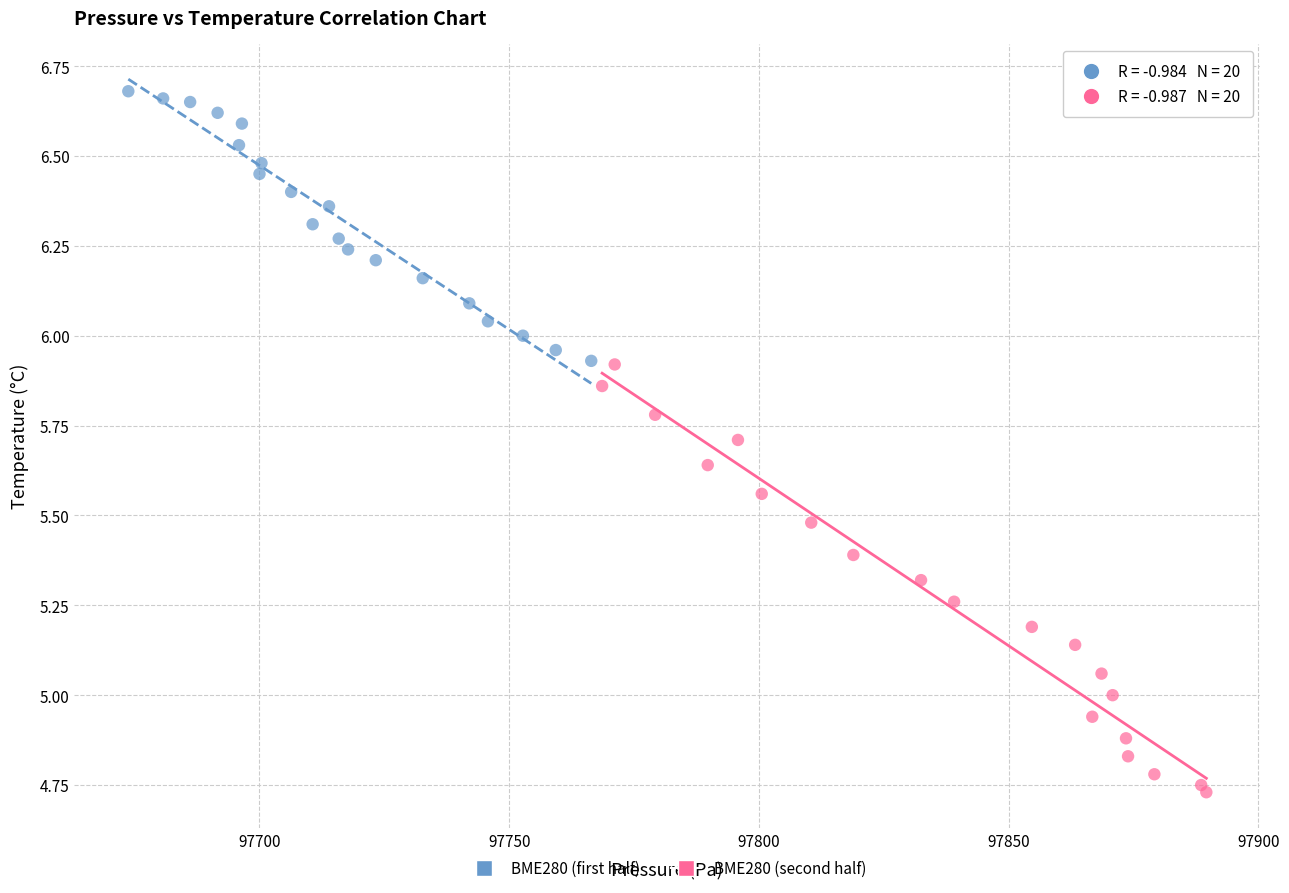

Which series contains the lowest Y value?

BME280 (second half)